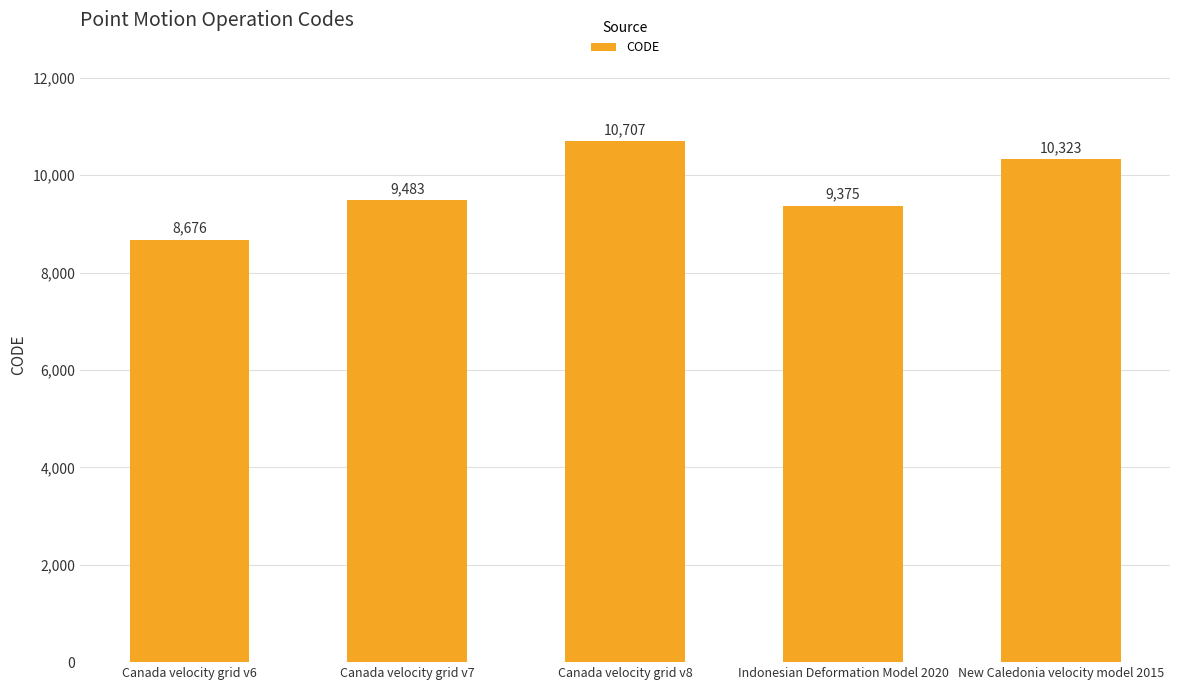

At which label is the value closest to 9691?

Canada velocity grid v7